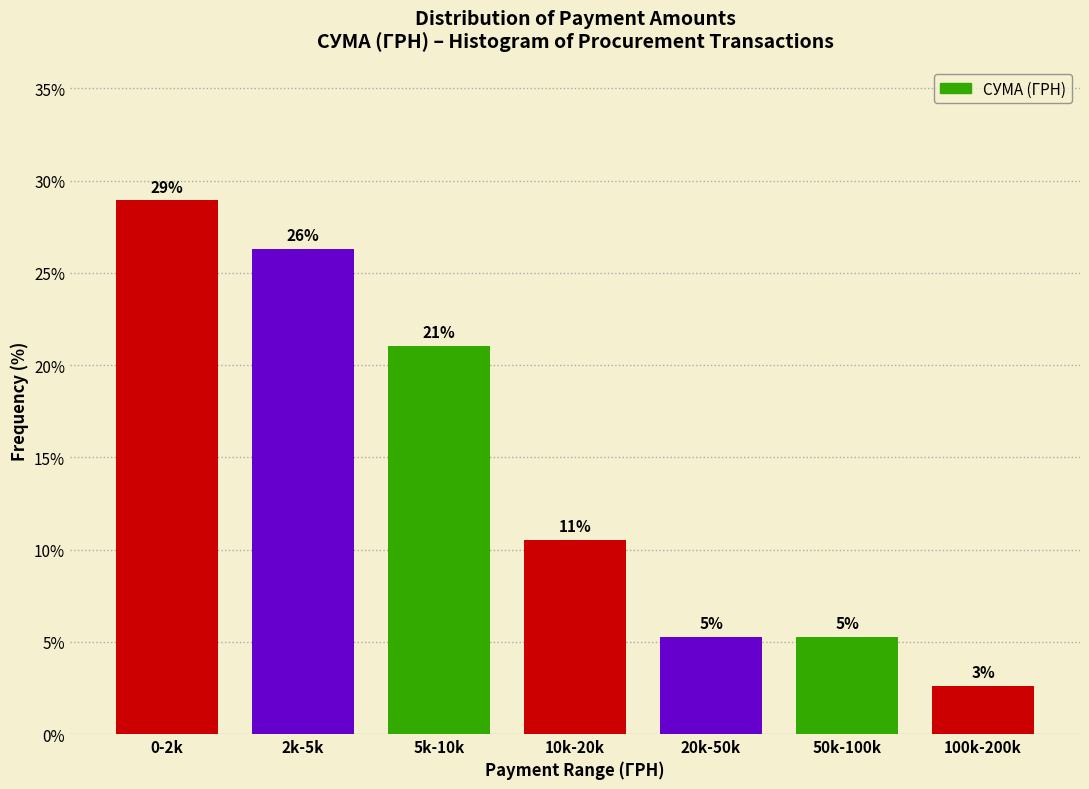

Does the chart contain any negative values?

No